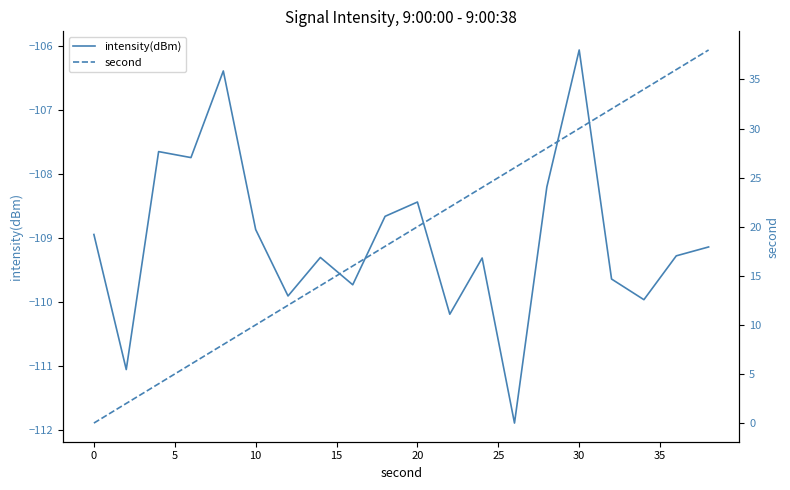

How many lines are shown in the chart?

2